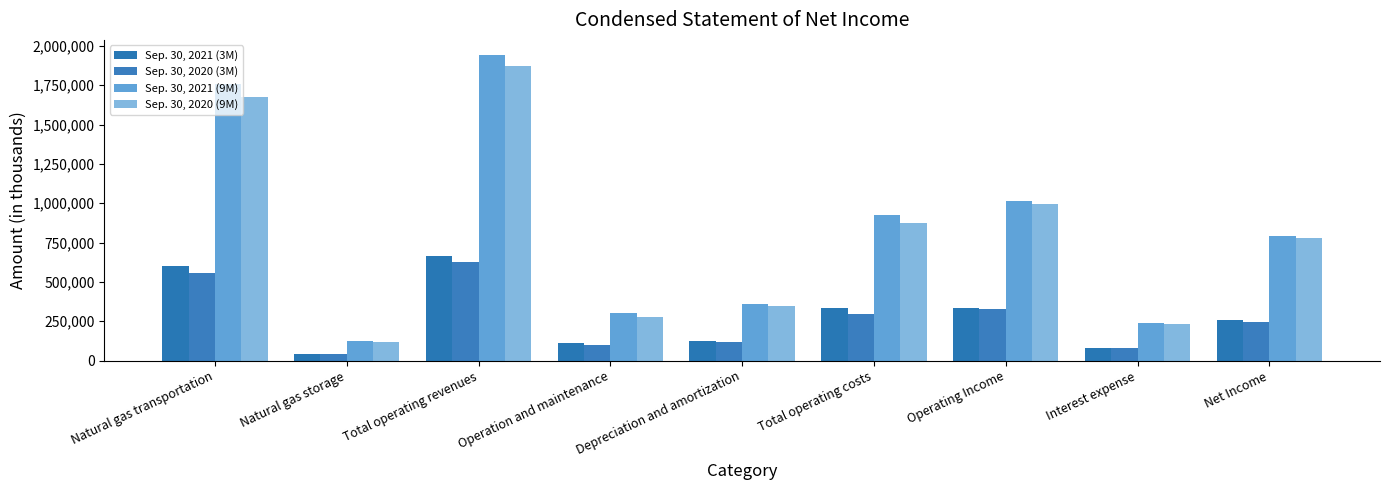

True or false: Sep. 30, 2021 (3M) has a value of 84634 at Net Income.

False